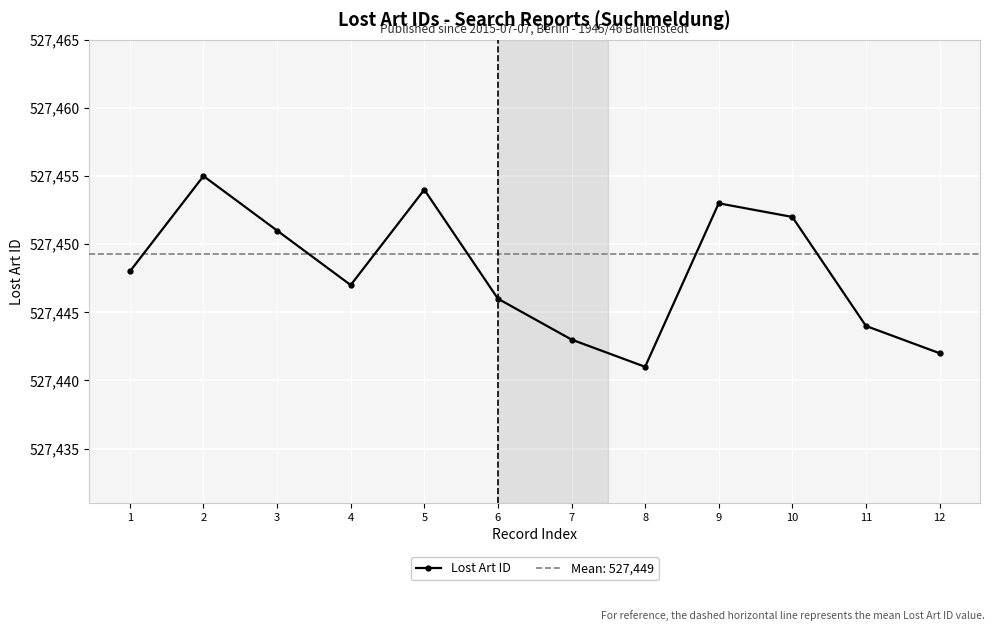

Where is the first local maximum?

2